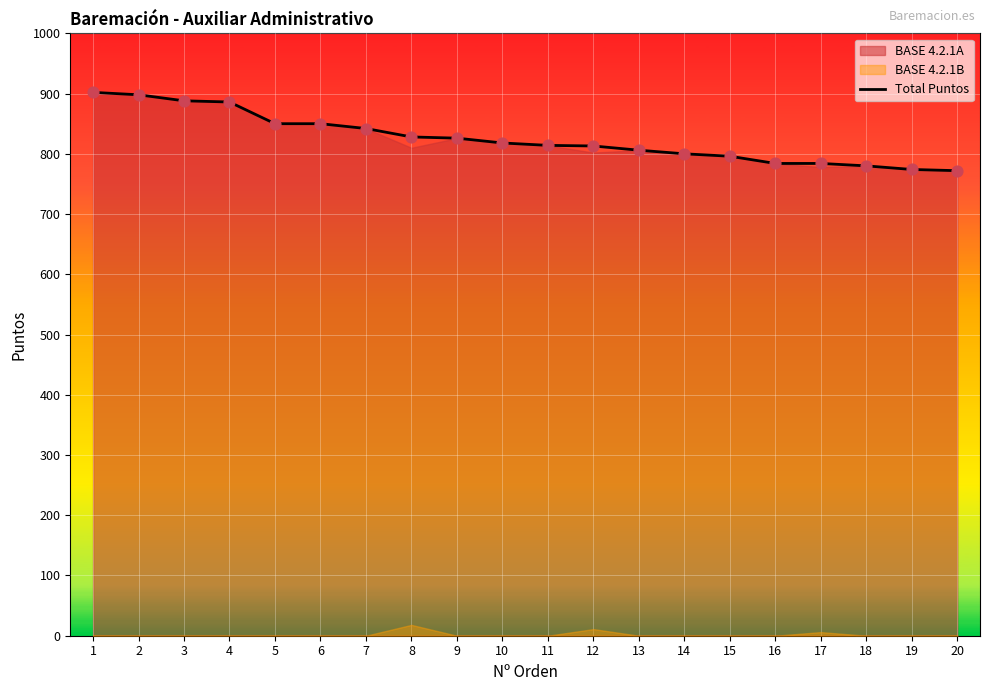

What is the ratio of the value at 15 to the value at 14?

1.0